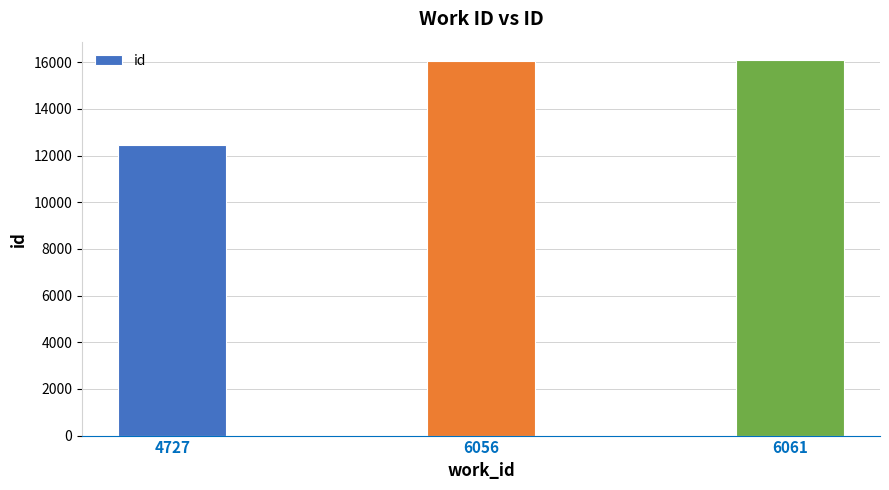

What is the value of the 2nd bar from the left?

16050